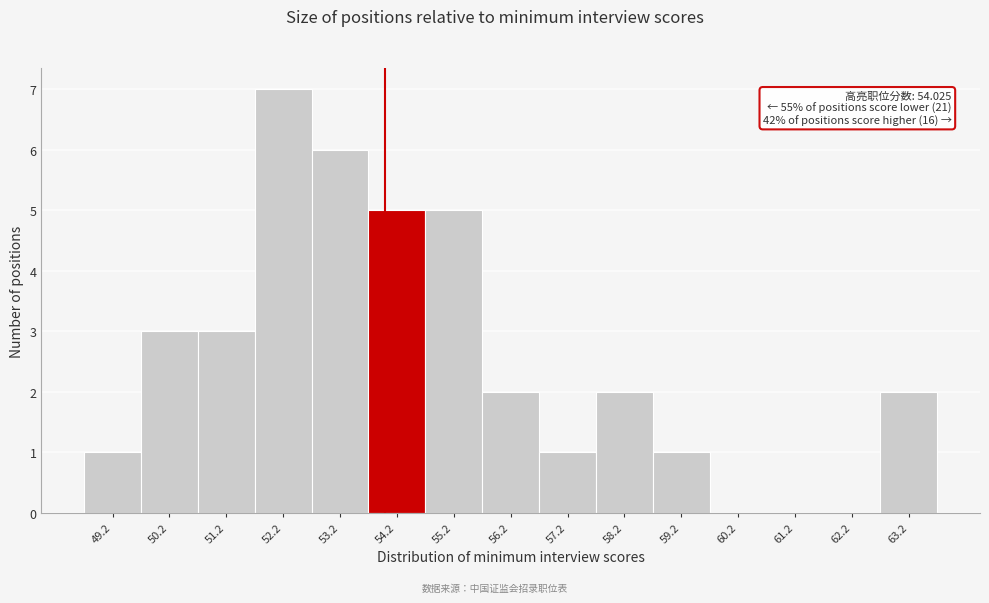

Which range on the x-axis has the tallest bar?

51.7 to 52.7